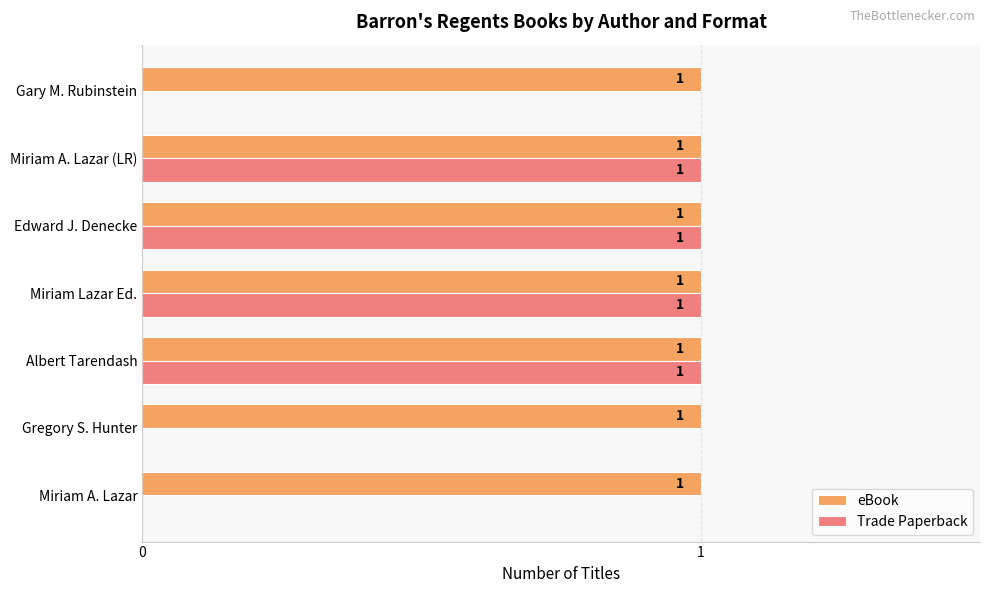

What is the sum of all eBook values?

7